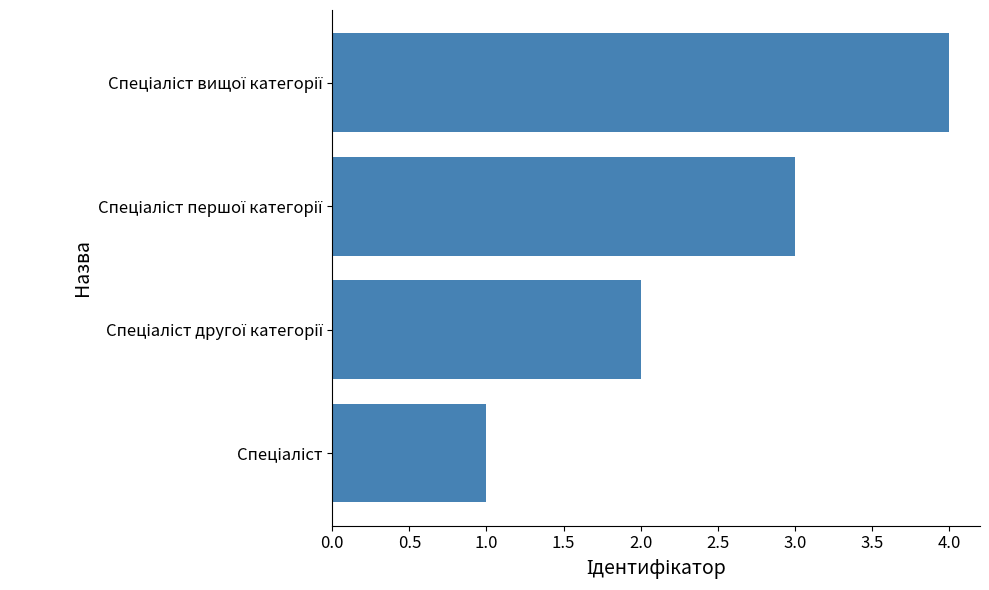

How many bars are there in total?

4